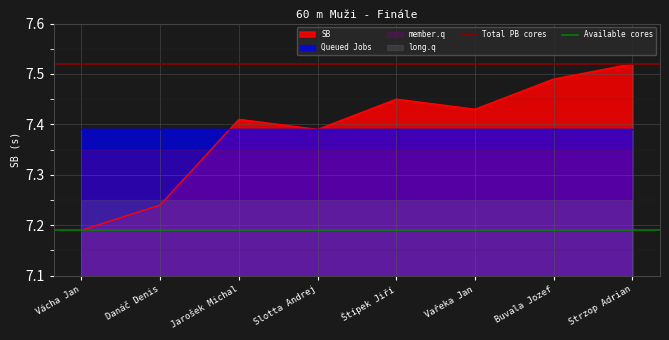

The value of SB at Slotta Andrej is 12.2. True or false?

False